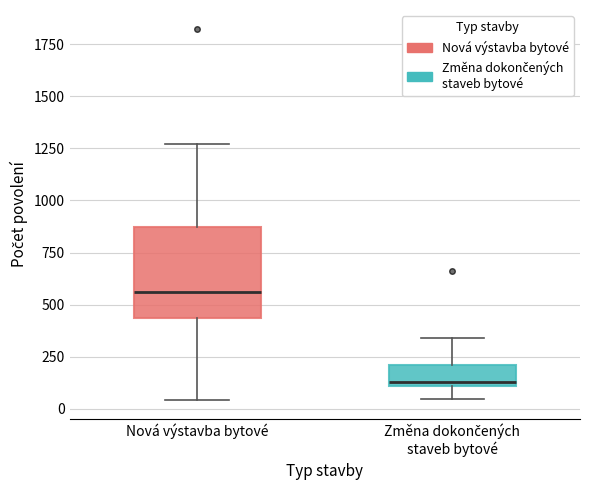

Where does the lower whisker of the box for Nová výstavba bytové end on the y-axis? The values are not printed on the chart, so give them approximately, as read against the axis.

50